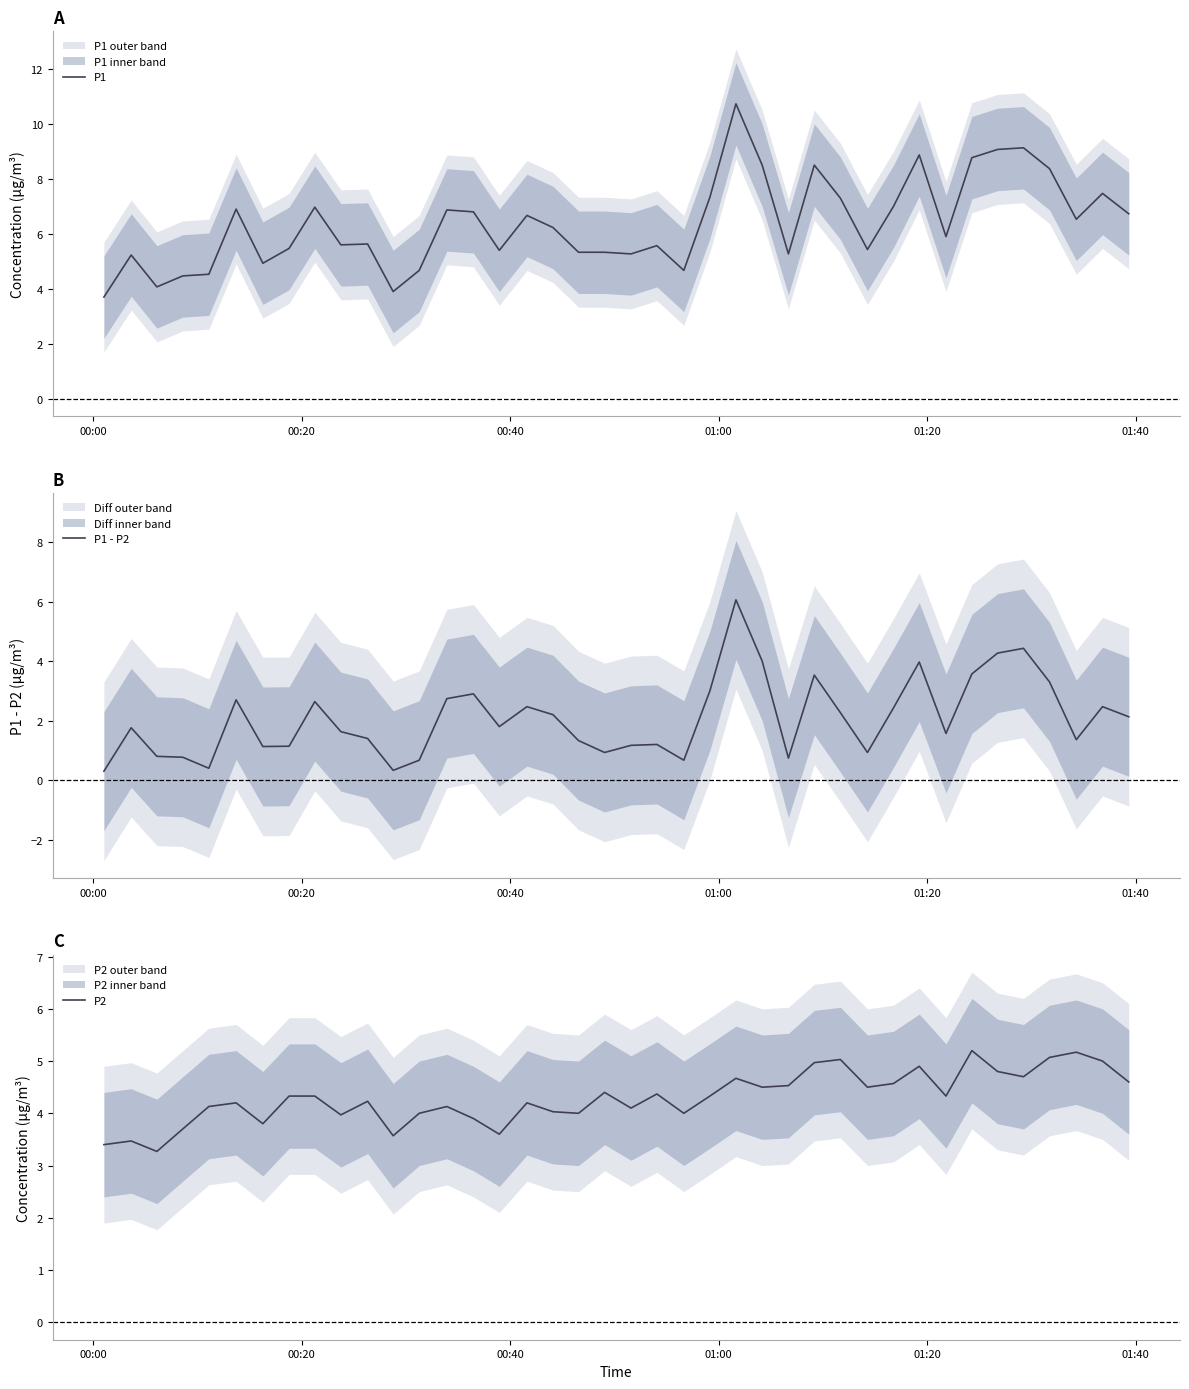

Rank the series by their average value, from lowest to highest.

P1 - P2, P2, P1